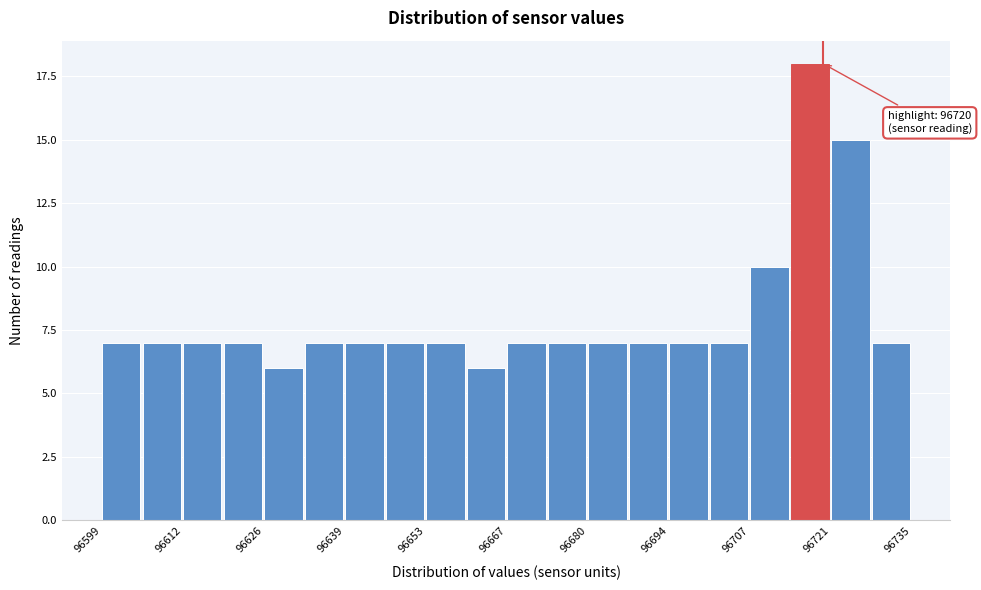

Read against the x-axis, roughly where is the centre of the tallest bar?

96718